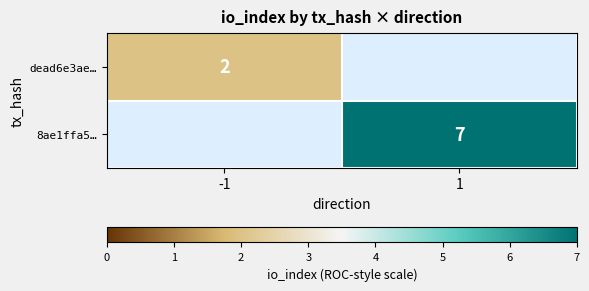

The 8ae1ffa5… series shows 7 at 1. True or false?

True